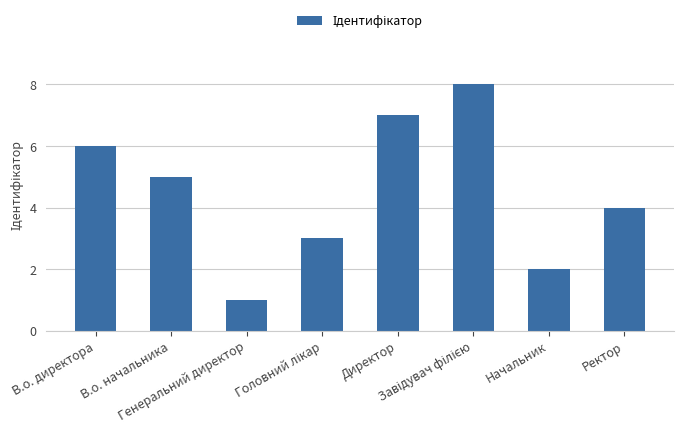

What is the maximum value shown in the chart?

8